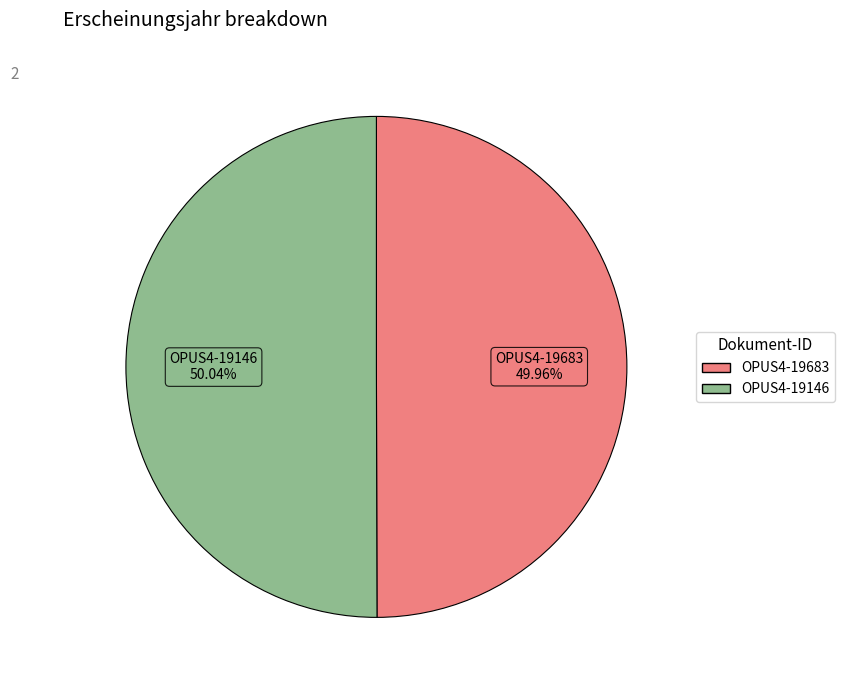

Is it true that OPUS4-19146 is 50% of the pie?

True